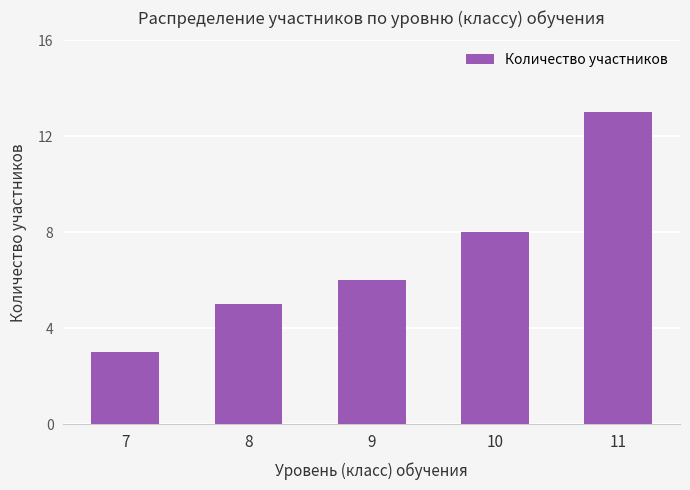

How many categories are shown in the chart?

5